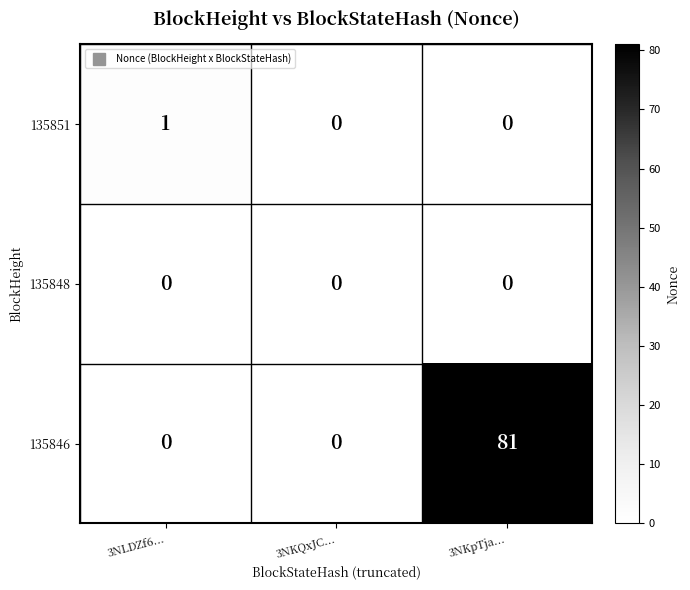

Which series has the largest total across all categories?

135846